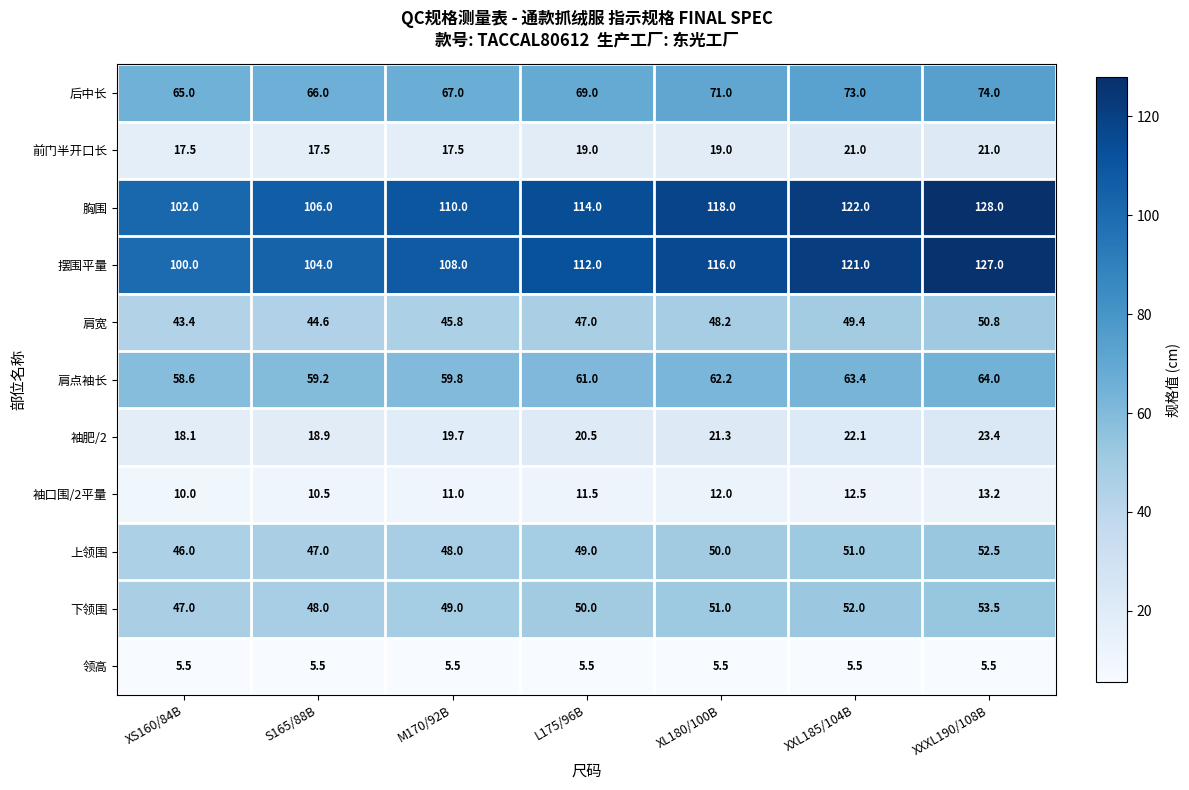

At which label does 下领围 reach its minimum?

XS160/84B